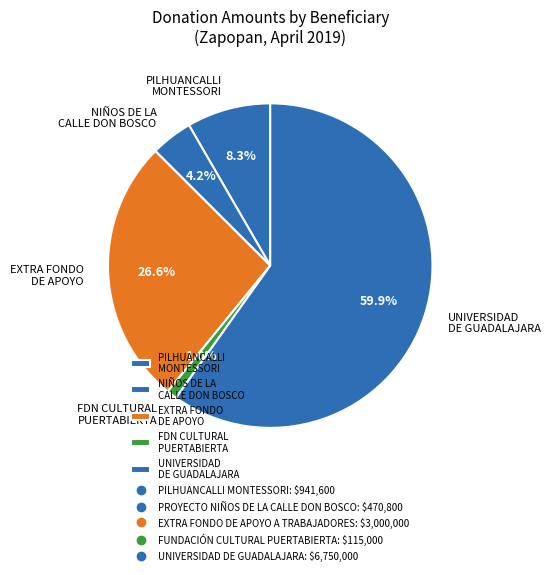

Rank the categories by value from highest to lowest.

UNIVERSIDAD DE GUADALAJARA, EXTRA FONDO DE APOYO, PILHUANCALLI MONTESSORI, NIÑOS DE LA CALLE DON BOSCO, FDN CULTURAL PUERTABIERTA